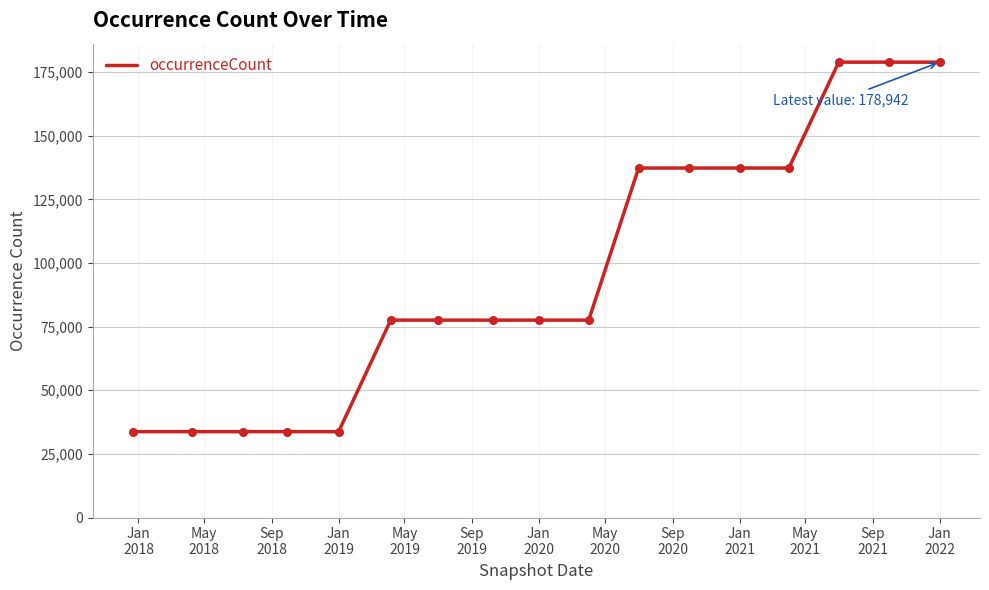

What is the minimum value shown in the chart?

33743